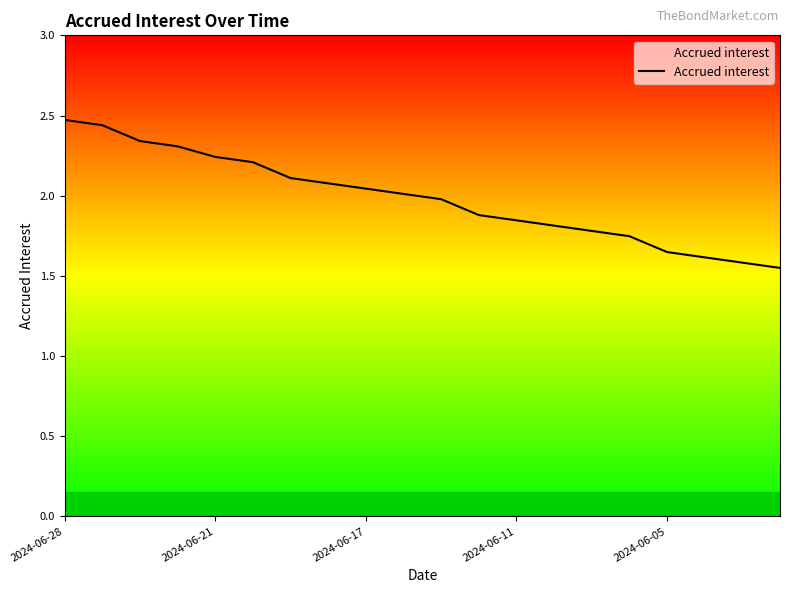

What is the difference between the maximum and minimum values?

0.9